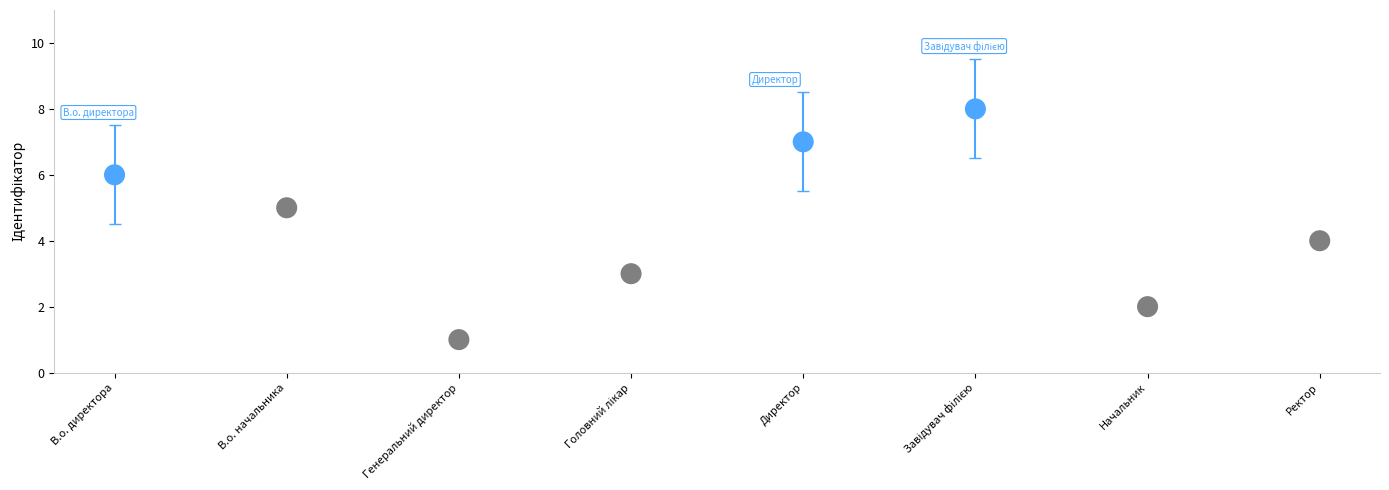

What is the range of Y values (max minus min)?

7